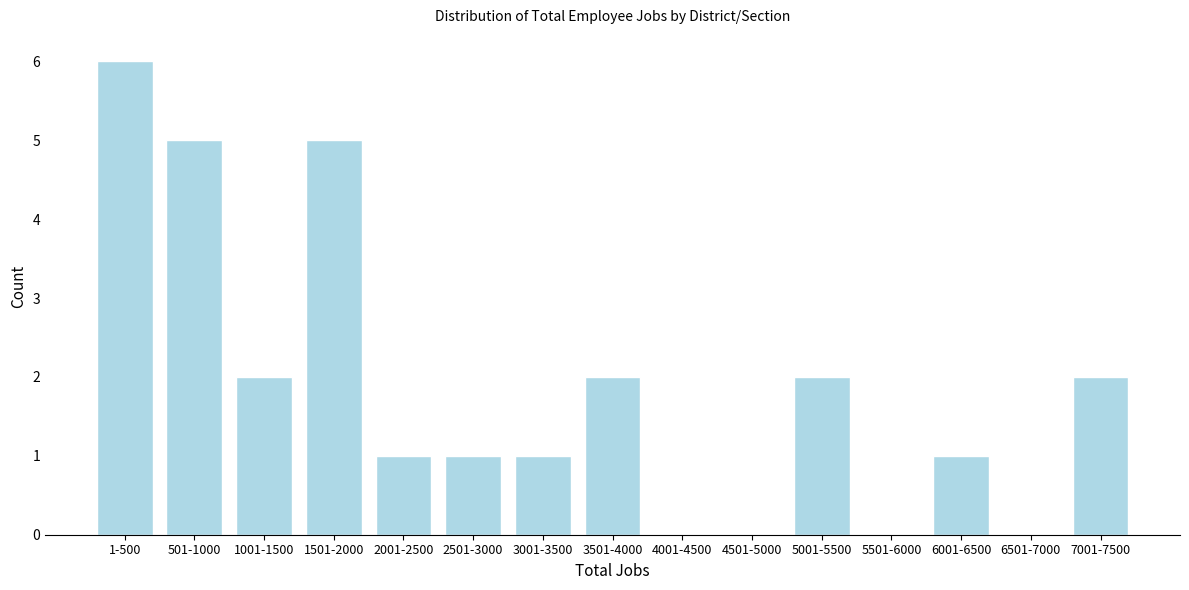

Reading left to right, extract all data points from this chart.

1-500=6	501-1000=5	1001-1500=2	1501-2000=5	2001-2500=1	2501-3000=1	3001-3500=1	3501-4000=2	4001-4500=0	4501-5000=0	5001-5500=2	5501-6000=0	6001-6500=1	6501-7000=0	7001-7500=2